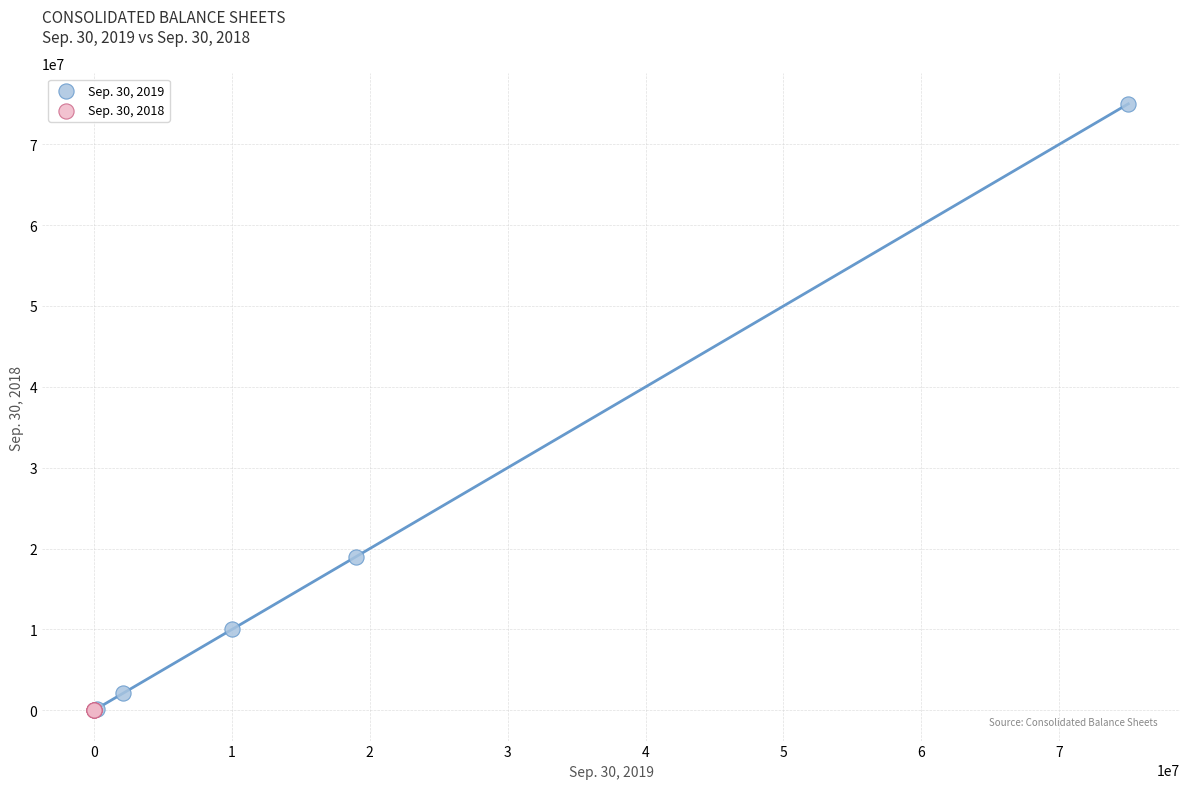

Which series reaches the maximum Y coordinate?

Sep. 30, 2019